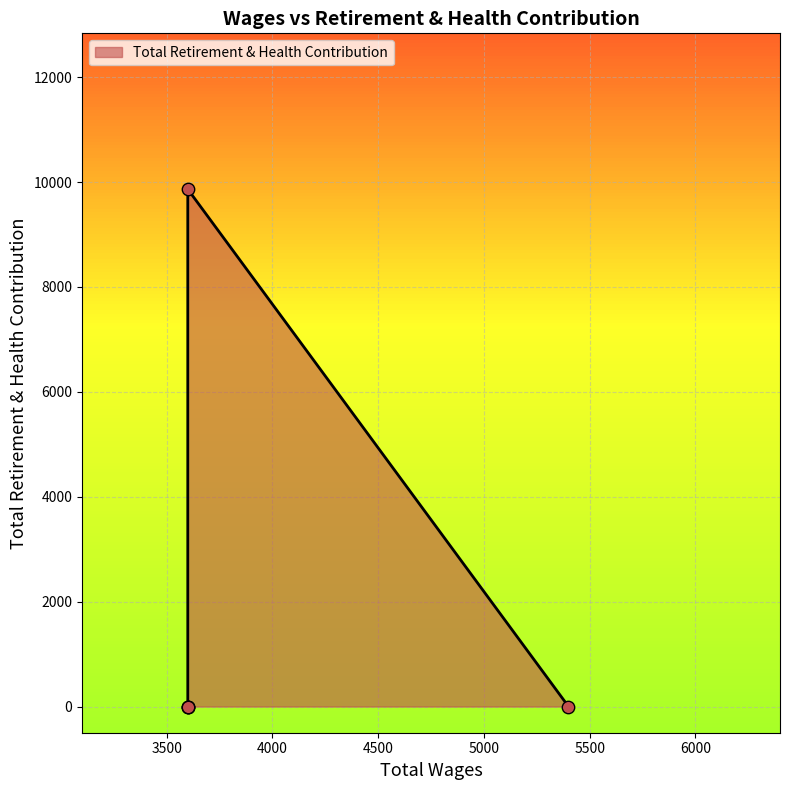

Which has a higher value, 3600.0 or 5400.0?

3600.0